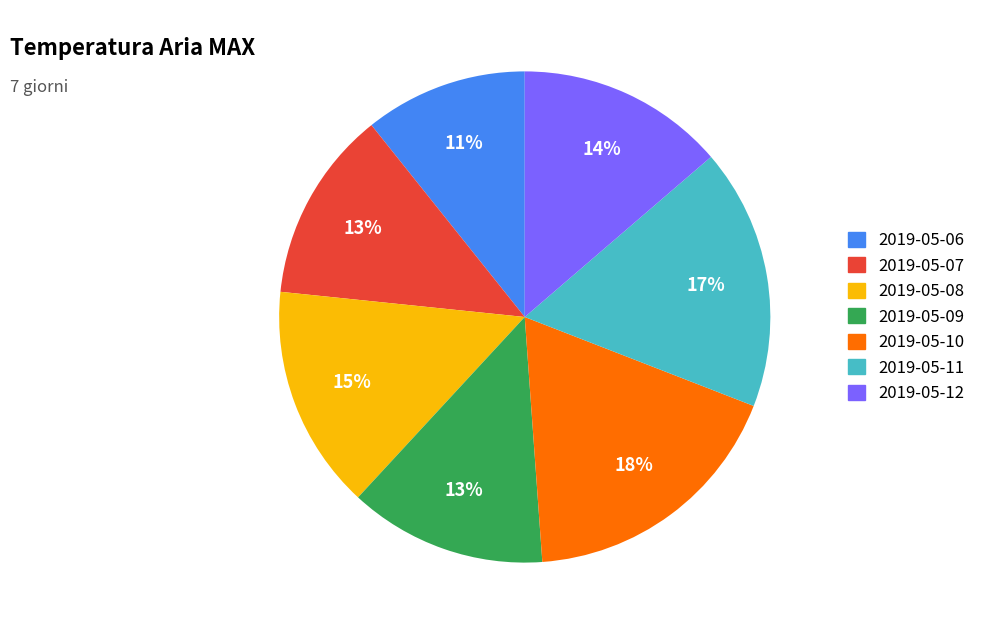

How many slices are in this pie chart?

7